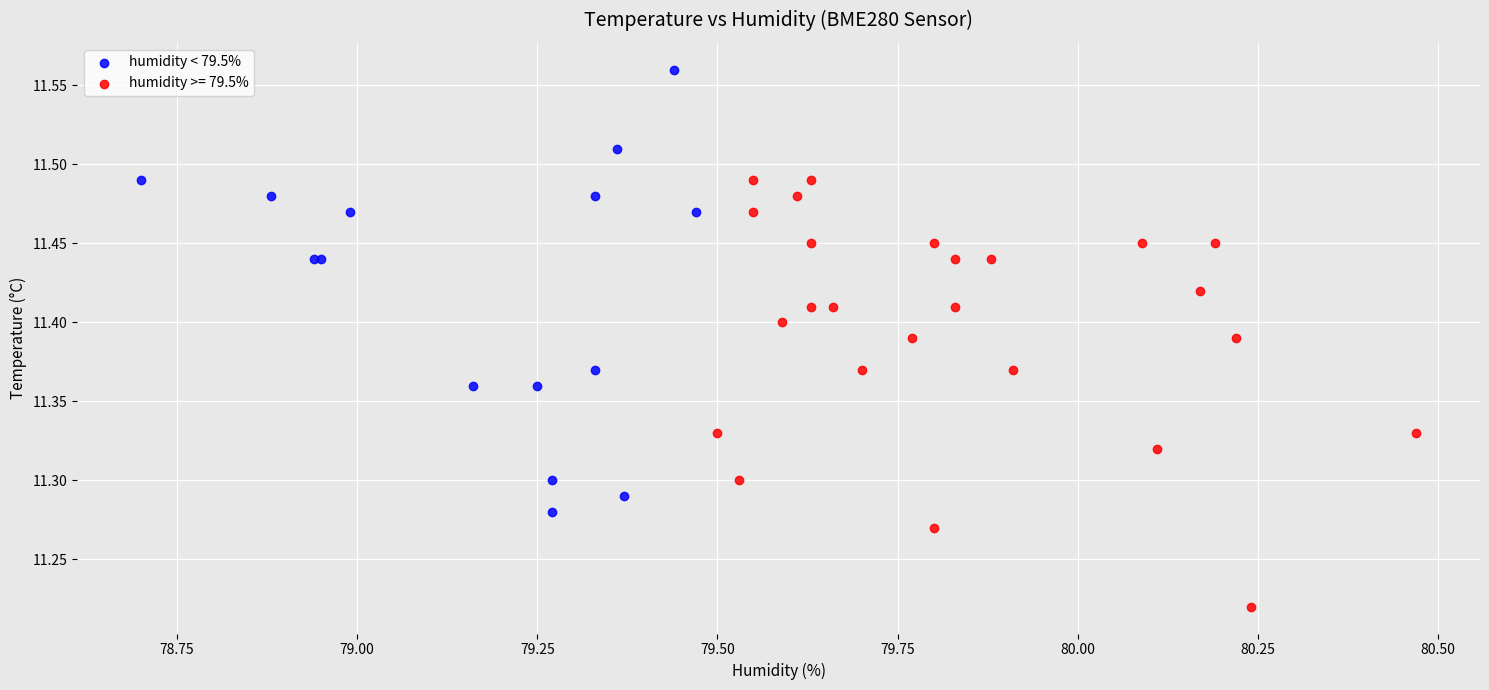

Which series contains the lowest Y value?

humidity >= 79.5%